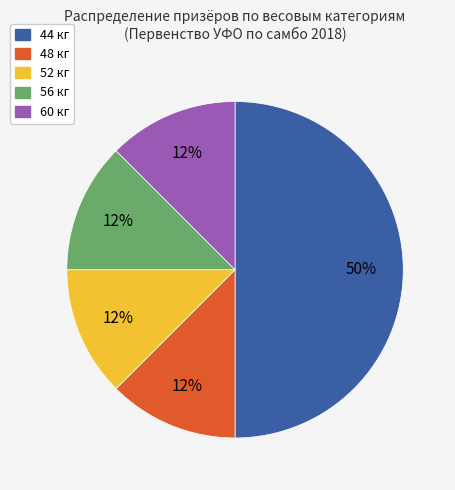

Which category has the biggest portion of the pie?

44 кг